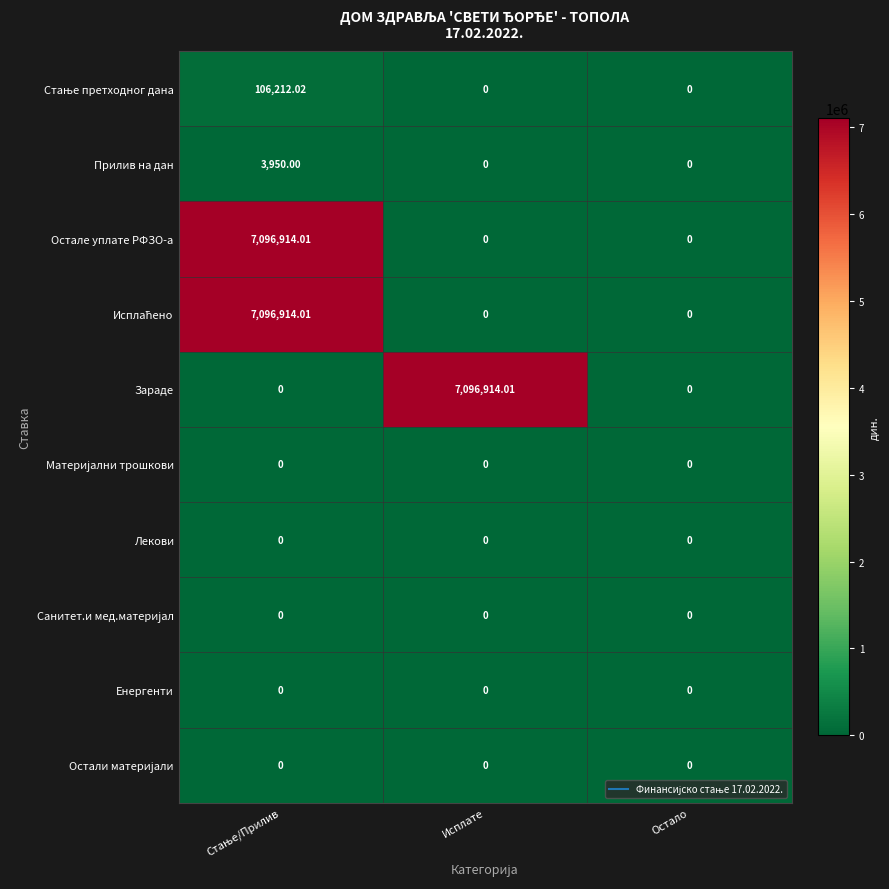

Which series has the largest total across all categories?

Остале уплате РФЗО-а